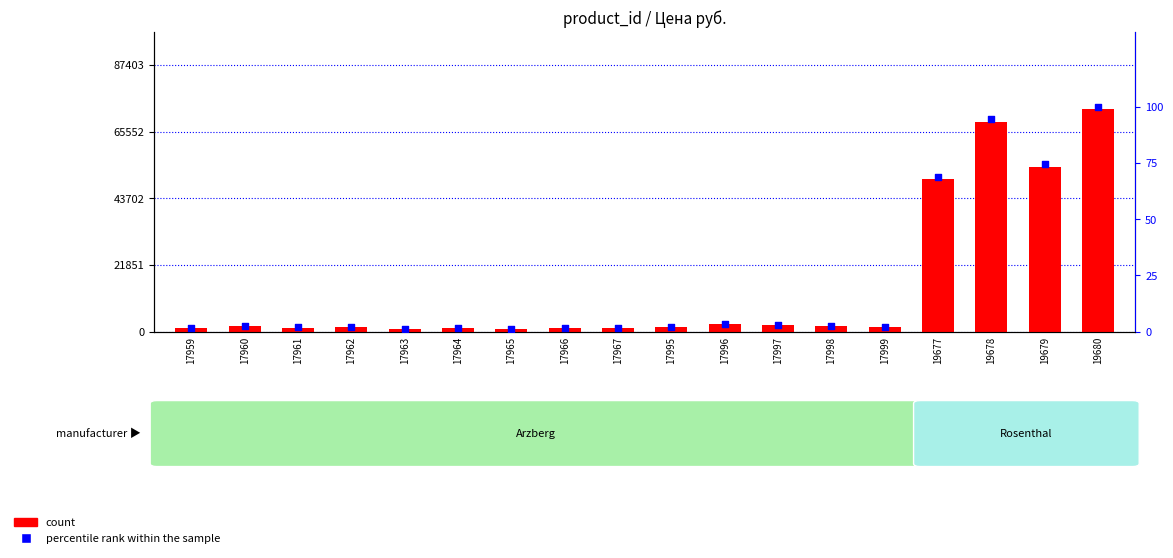

Which series contains the lowest Y value?

percentile rank within the sample